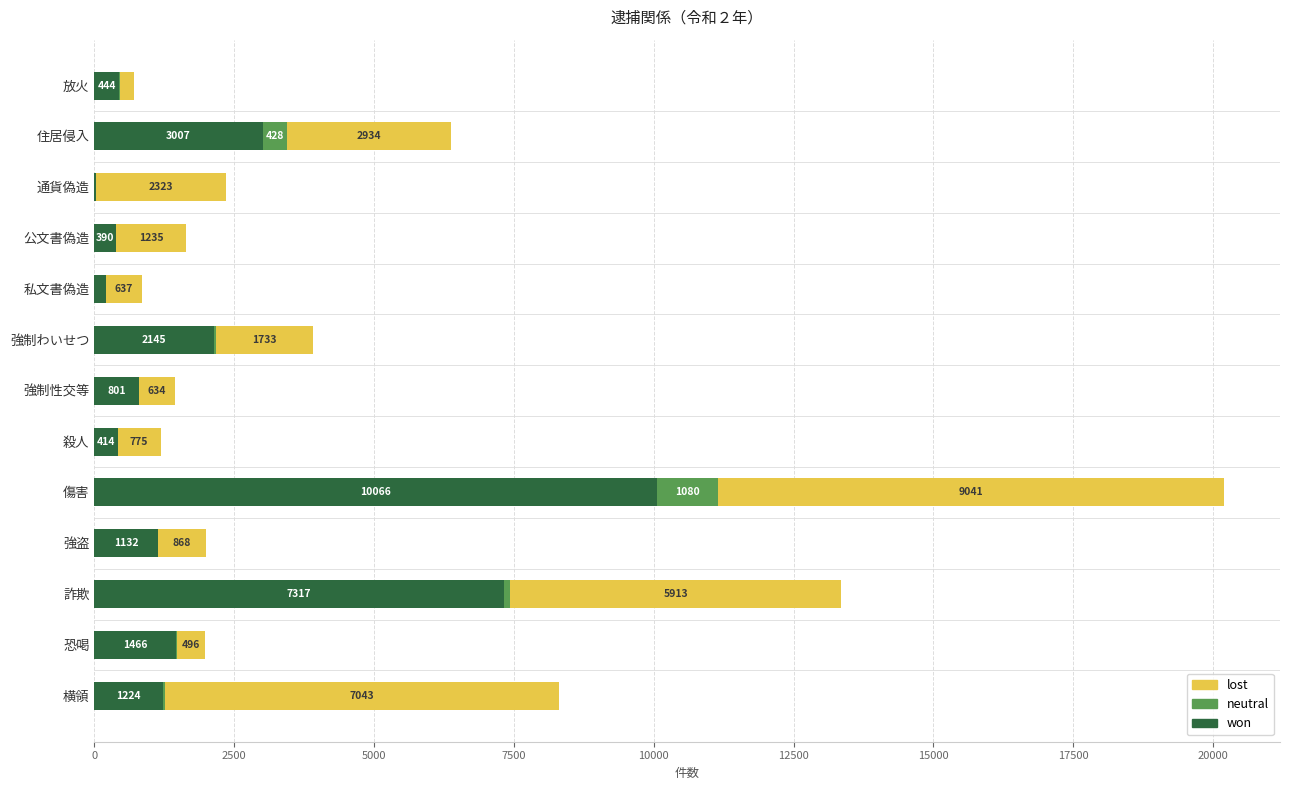

What value does the won series have at 住居侵入, to the nearest 50?

3000